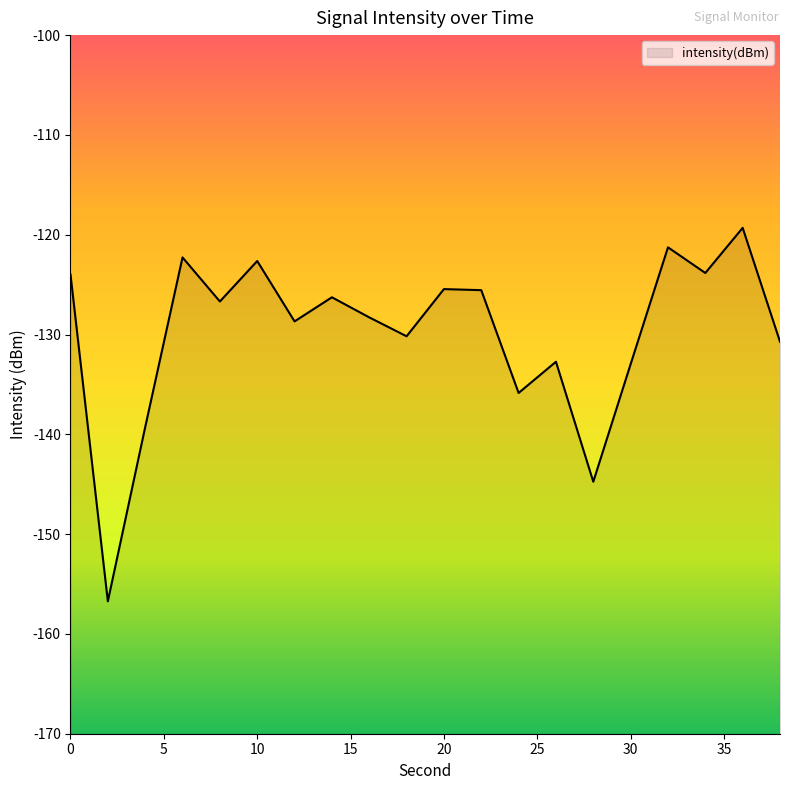

What is the change in value from 2 to 32?

+35.5